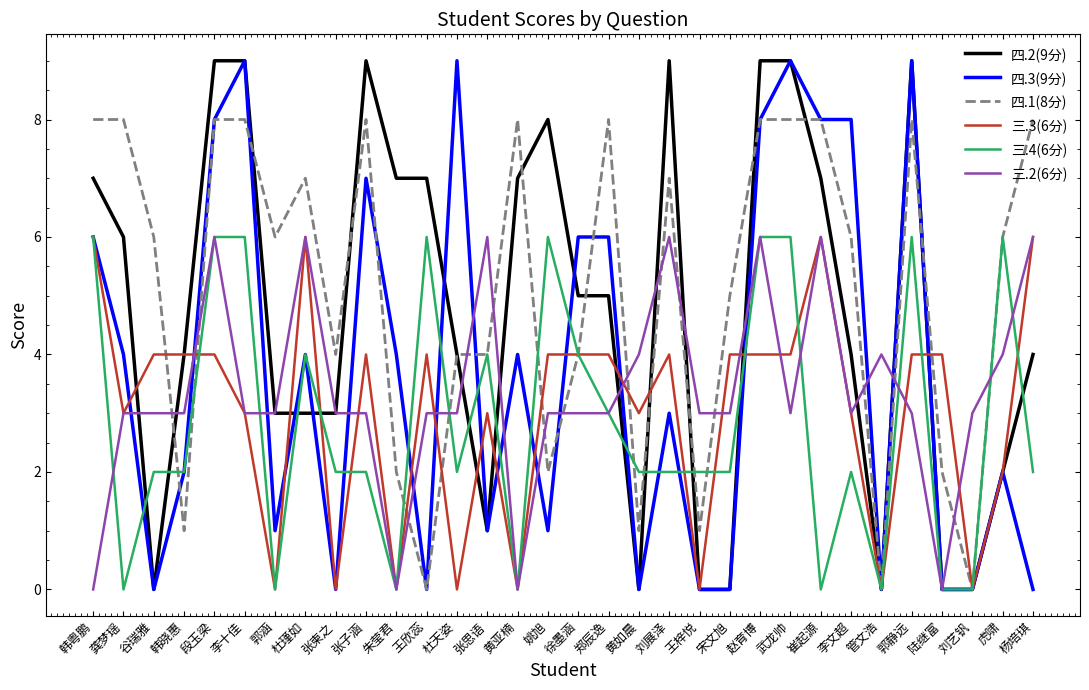

Is it true that 四.1(8分) equals 8 at 杨培琪?

True